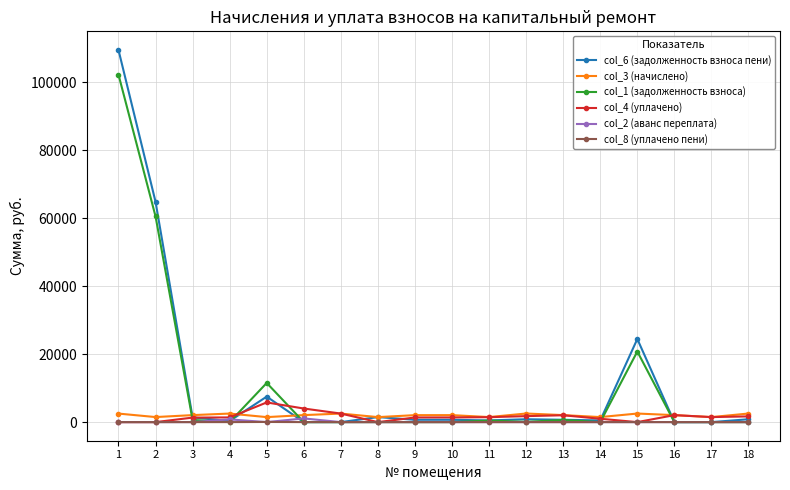

At how many categories does at least one series exceed 40081?

2